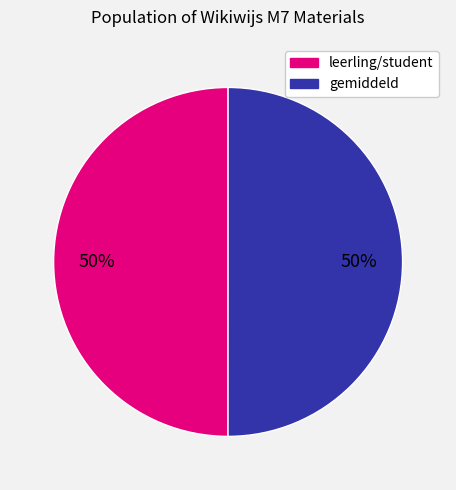

To the nearest percent, what is the average slice percentage?

50%